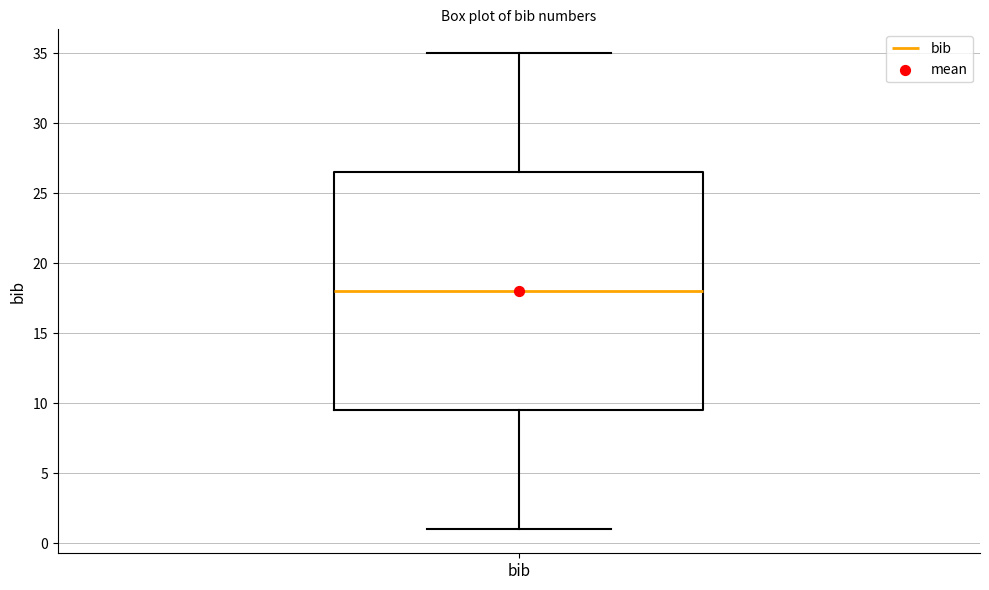

Transcribe this box plot: give where the median line is, the range the box spans, and where the two whiskers end, as read against the y-axis. The values are not printed on the chart, so give them approximately, as read against the axis.

median 18.0, box 9.5 to 26.5, whiskers 1.0 to 35.0